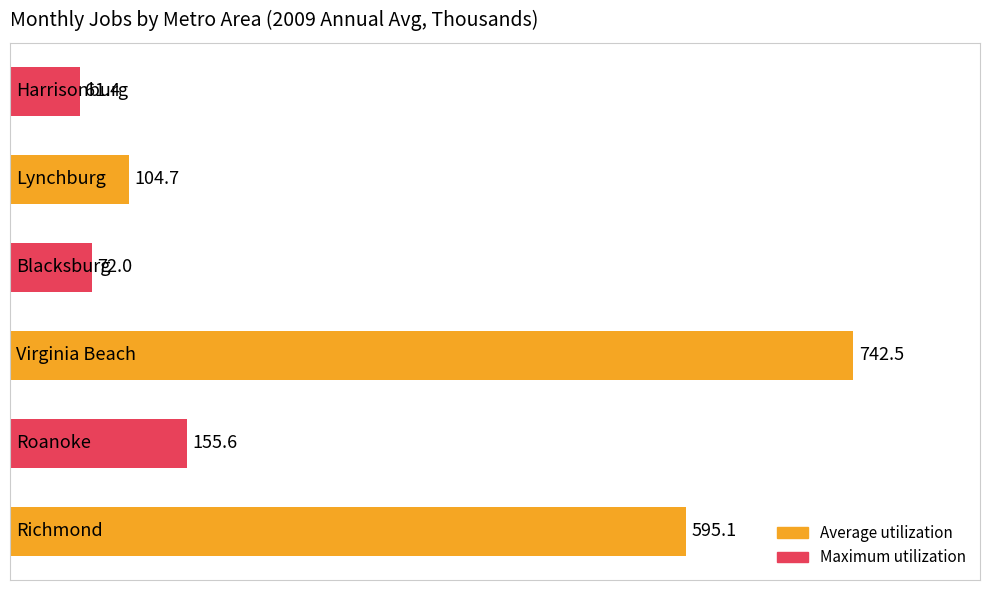

Does the chart contain any negative values?

No